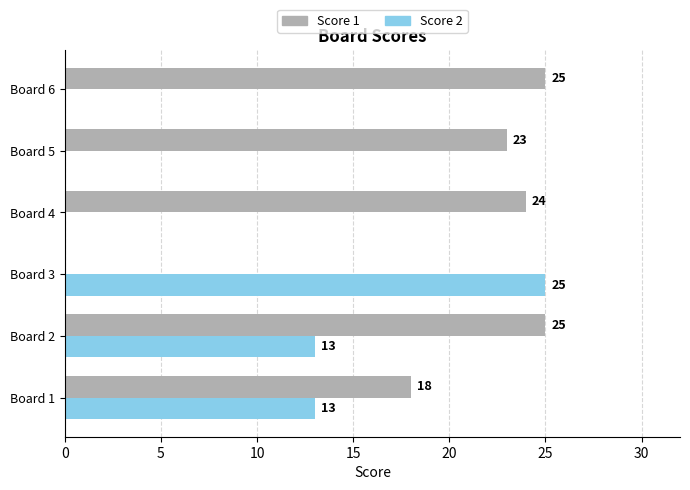

Which series changed the most between Board 1 and Board 4?

Score 2